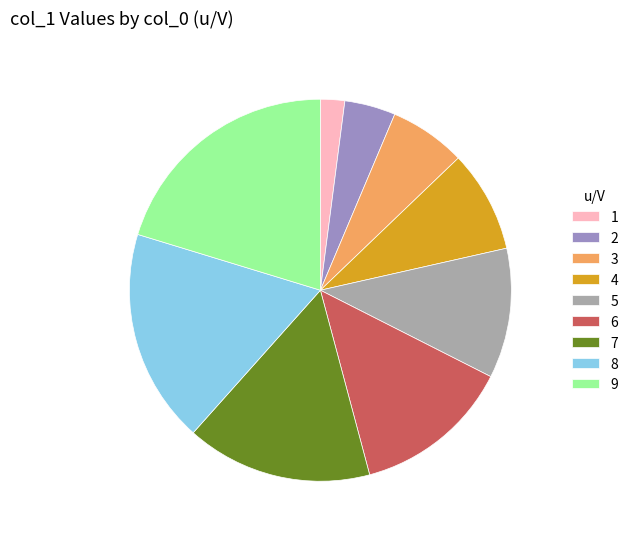

Is there a majority slice in this chart?

No